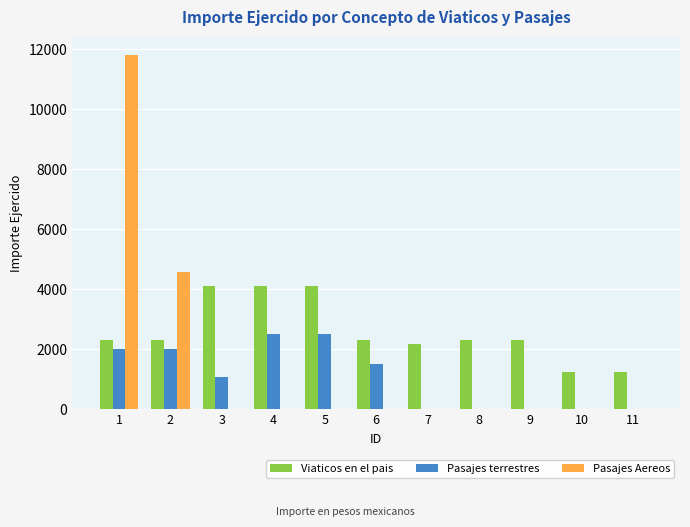

How many data points does each series have?

11